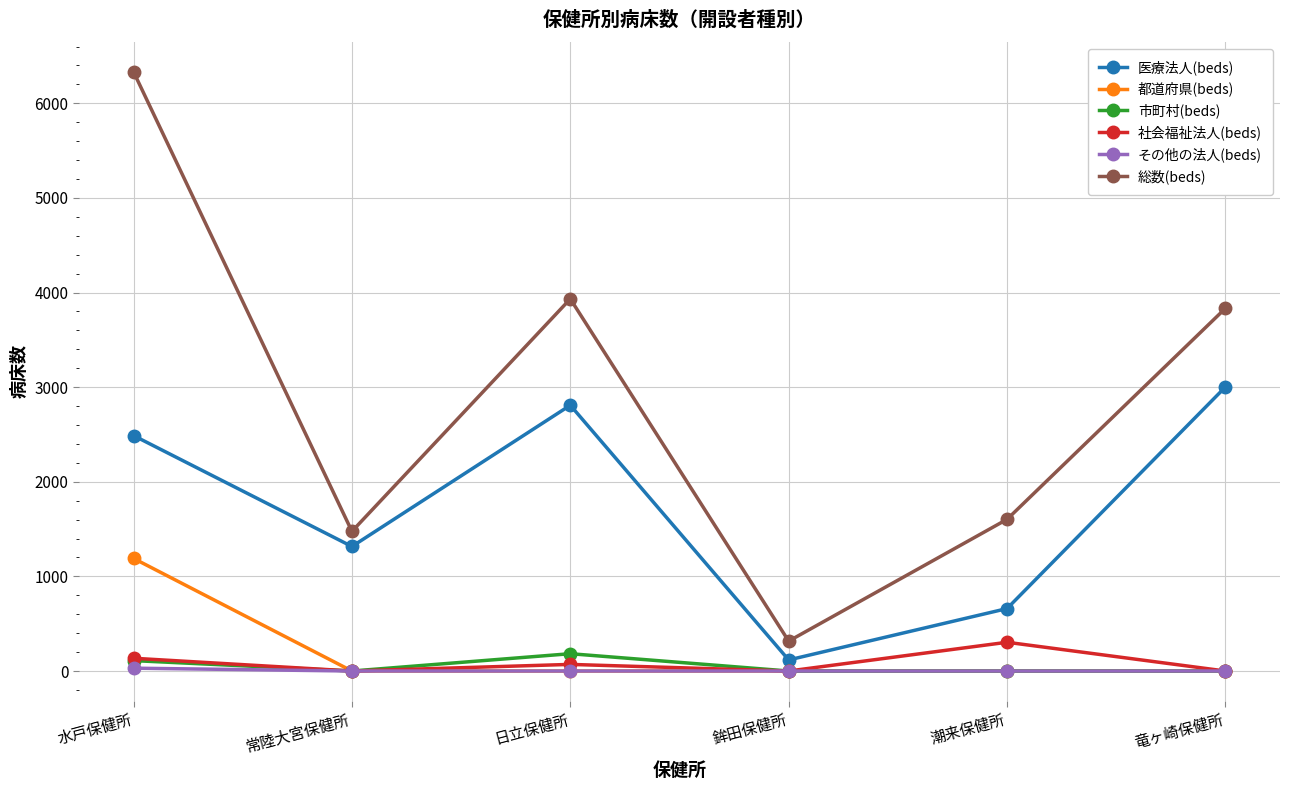

Where is the first local minimum for 医療法人(beds)?

常陸大宮保健所